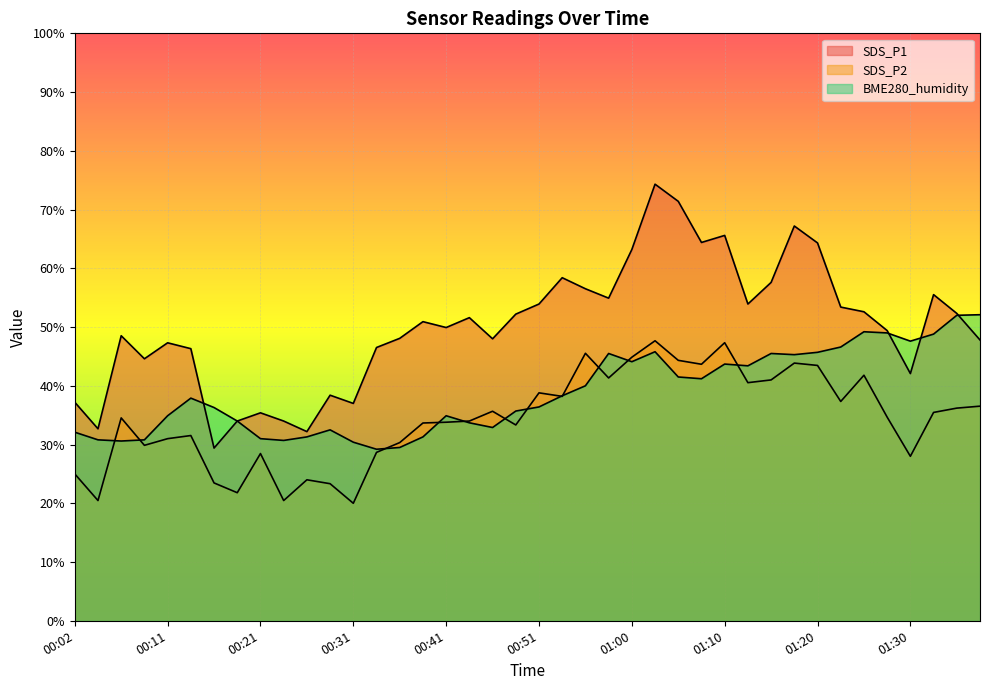

How many data points in BME280_humidity are less than 37?

20